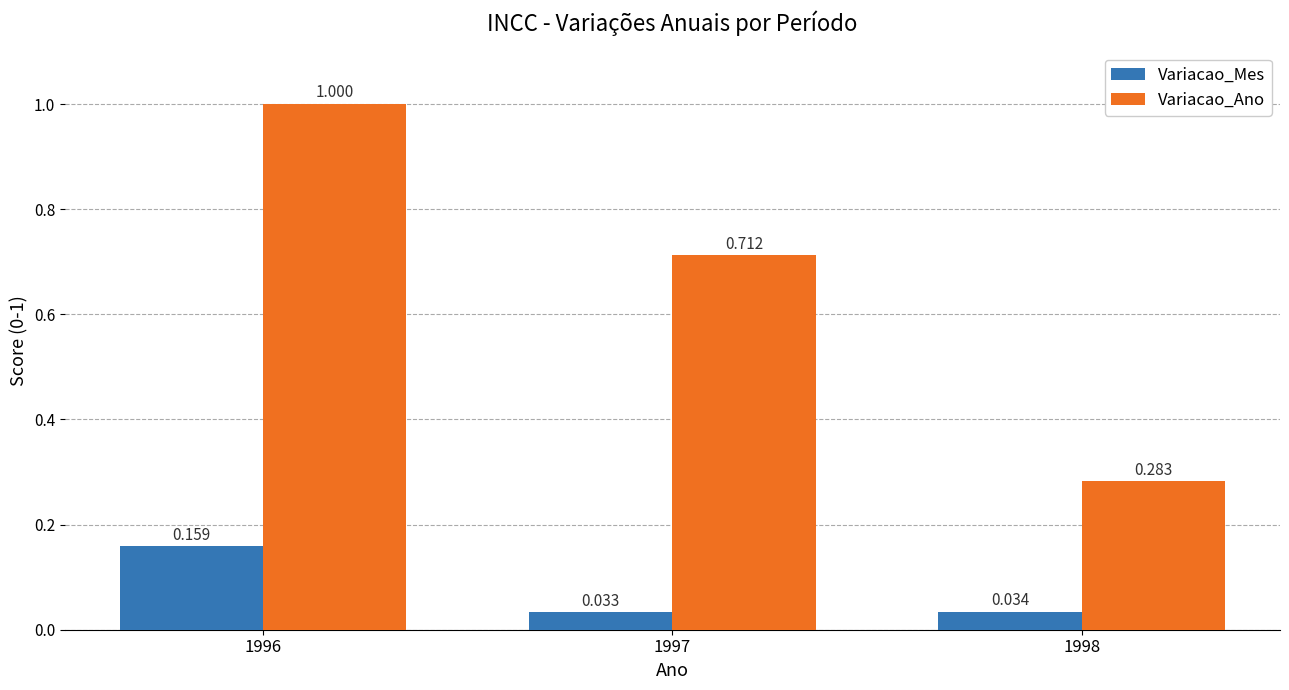

The value of Variacao_Ano at 1998 is 0.4. True or false?

False